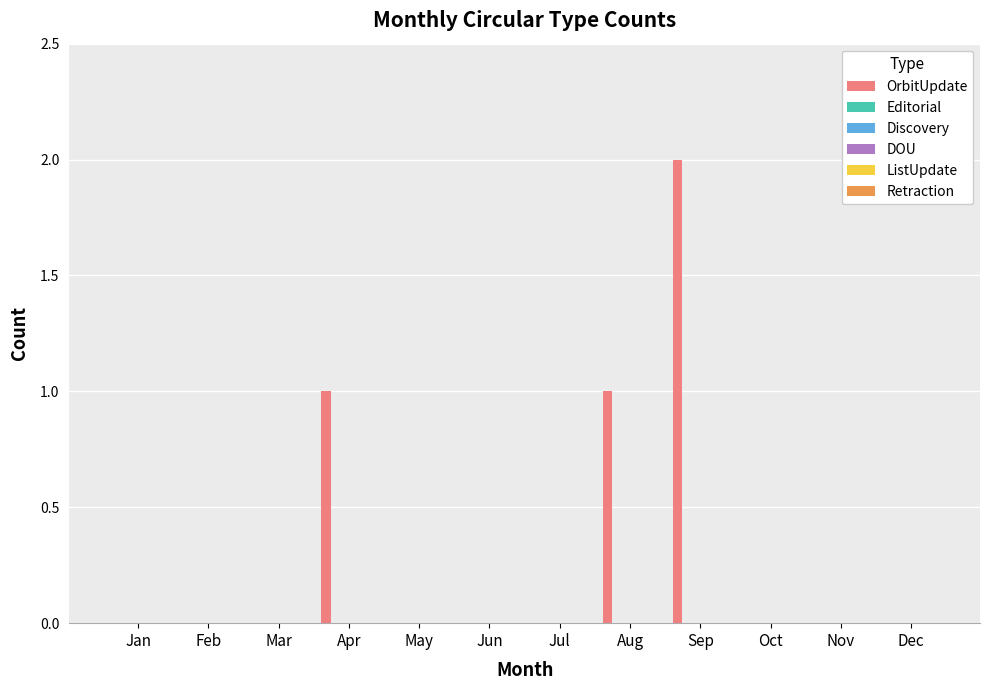

Count the number of data series in this chart.

1